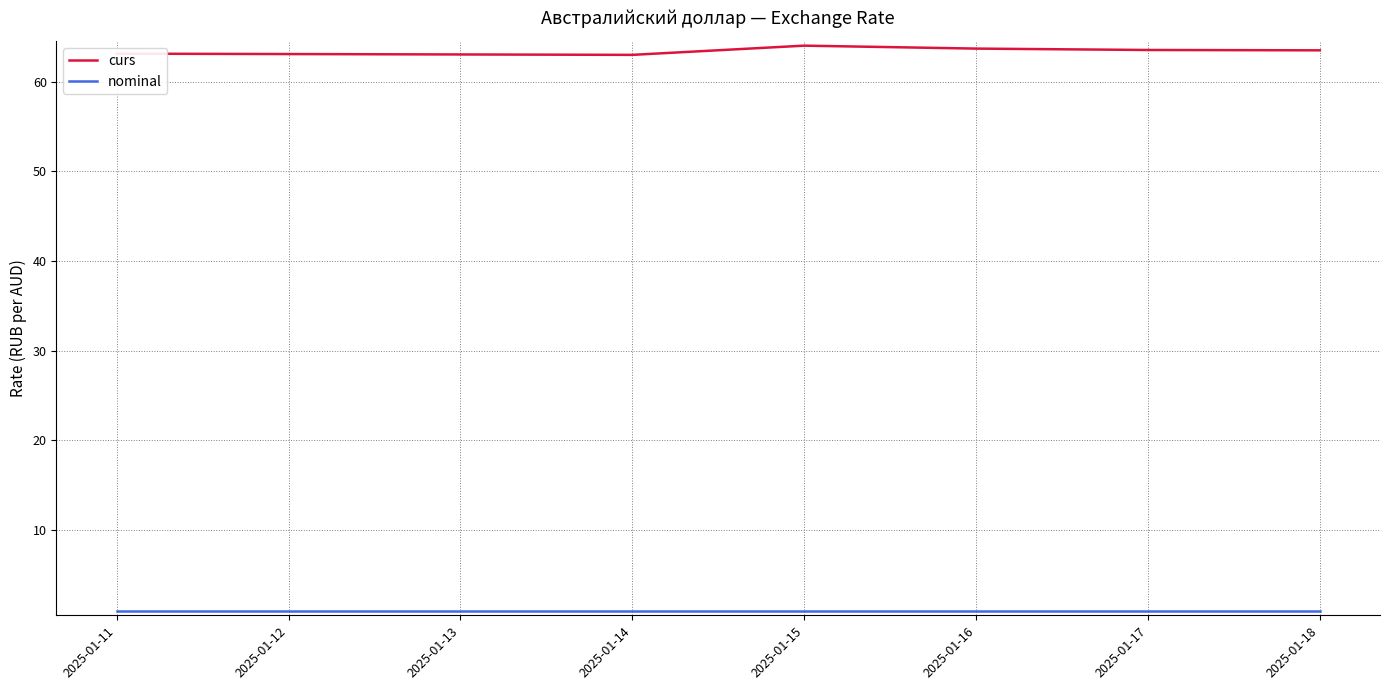

Which series has the largest total across all categories?

curs